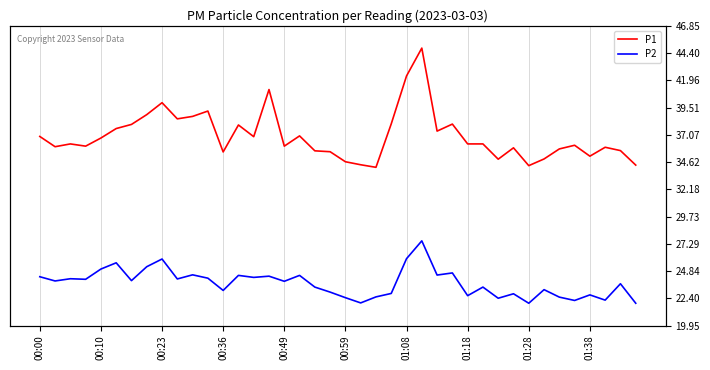

Which series has the largest total across all categories?

P1